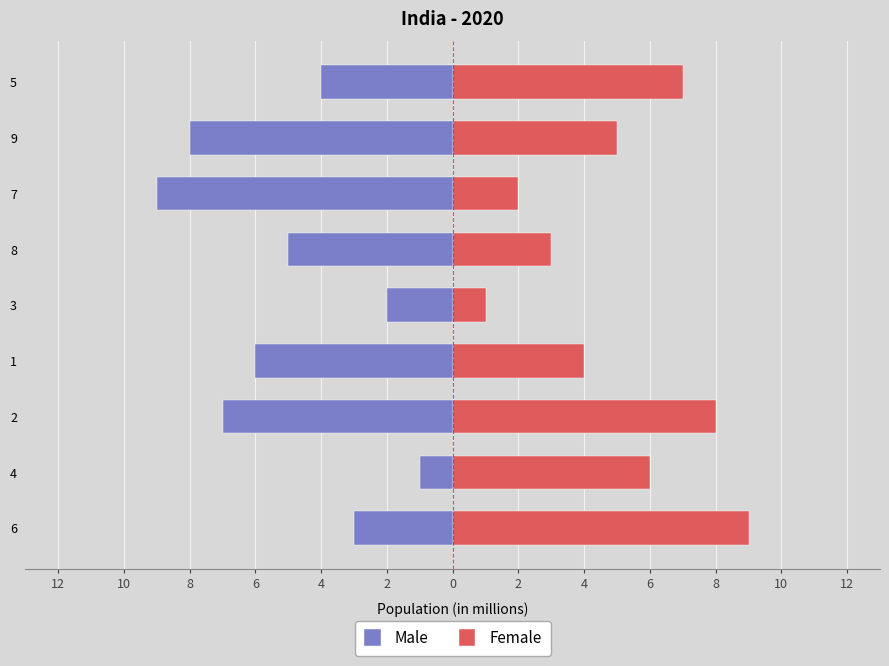

Is it true that Male equals -2 at 5?

False